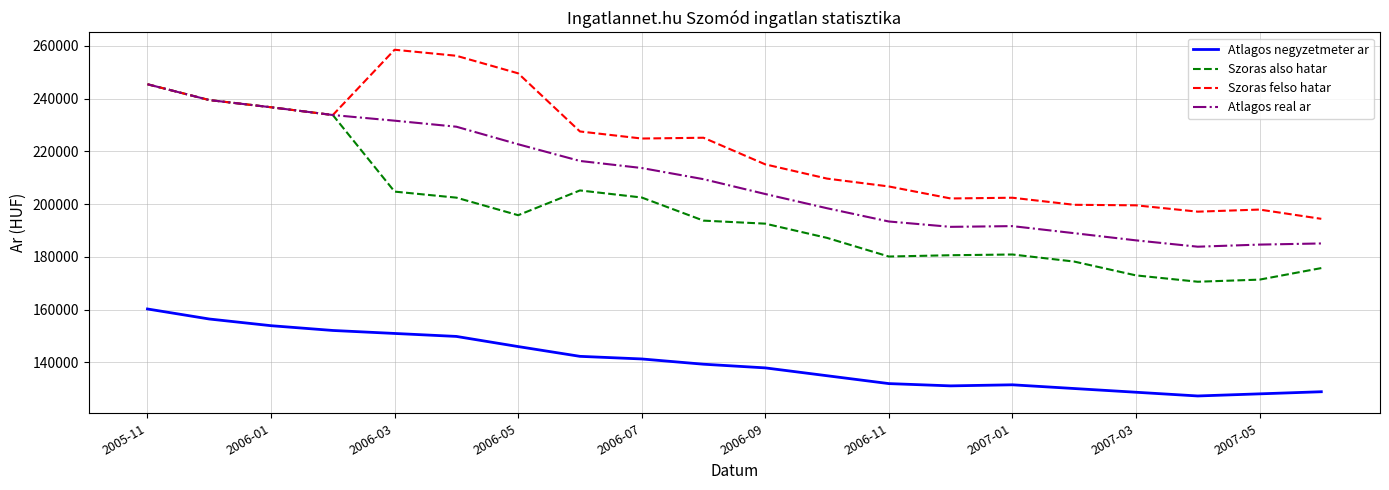

What is the minimum value shown in the chart?

127273